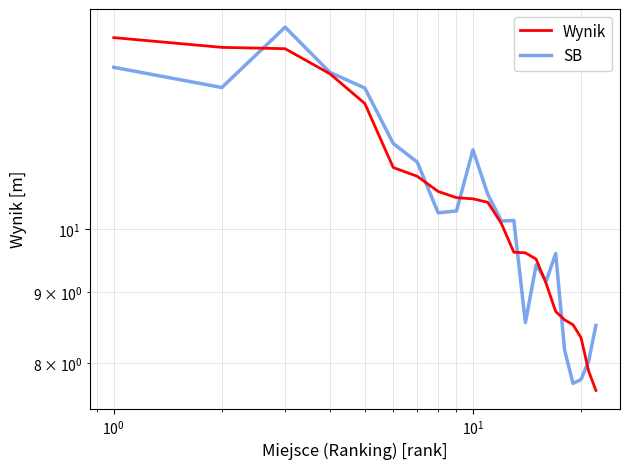

How many interior local peaks does the SB series have?

5